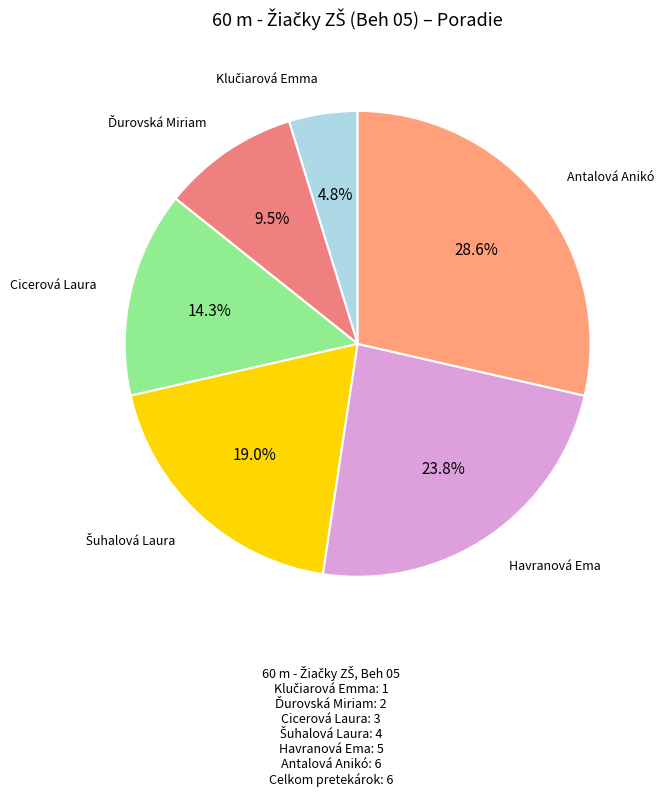

What is the largest slice in the pie chart?

Antalová Anikó